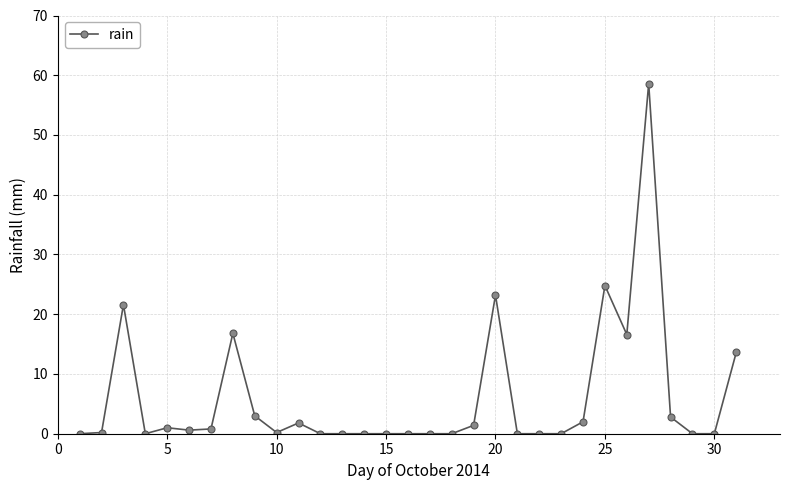

What is the greatest value displayed?

58.6